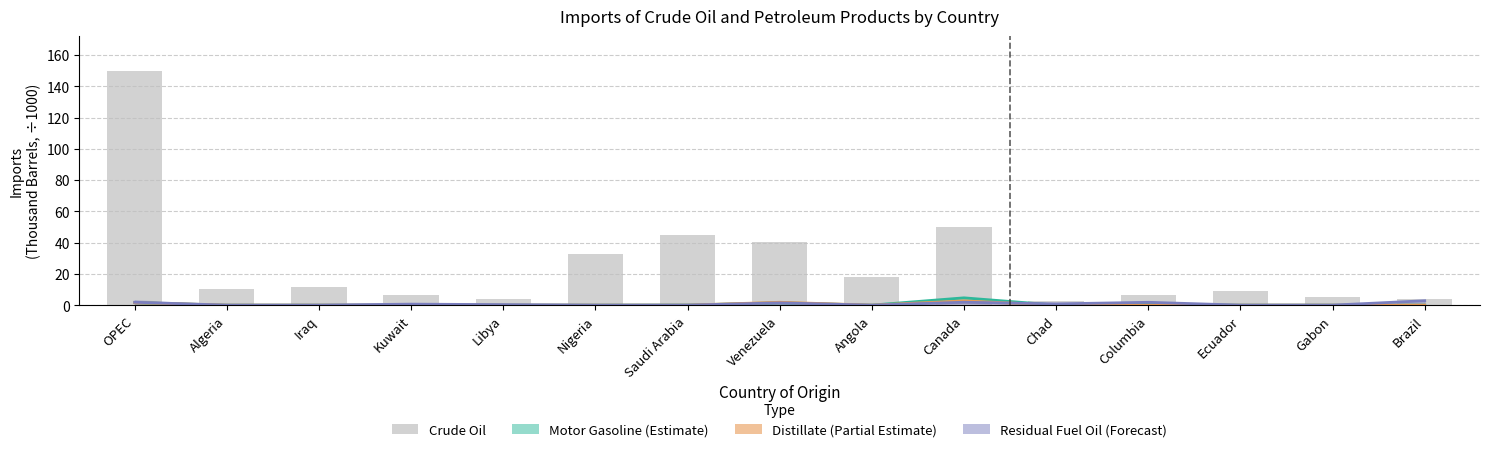

What is the change in value from Algeria to Ecuador?

-1.2